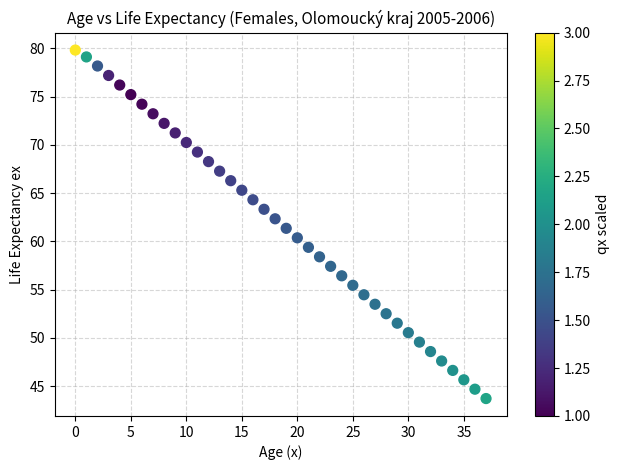

What is the range of Y values (max minus min)?

36.1